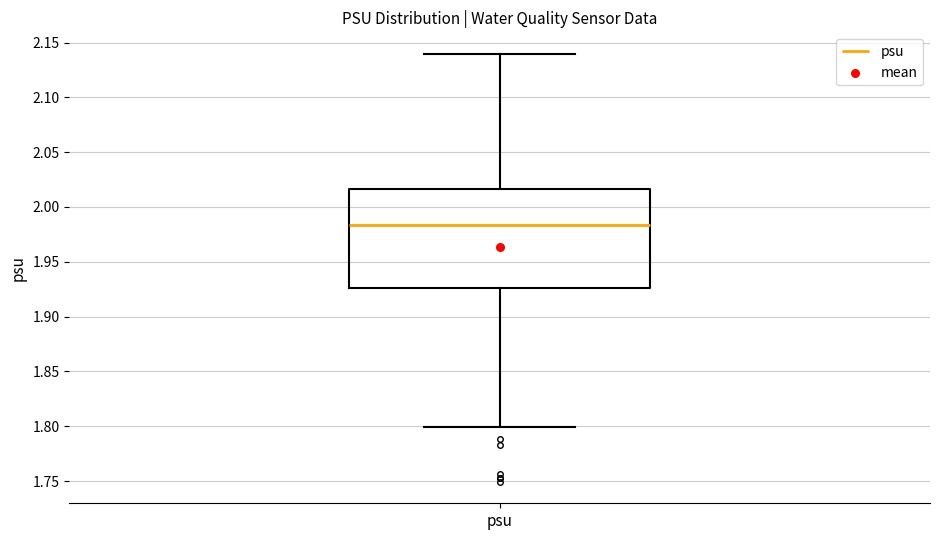

Where does the lower whisker of the box for psu end on the y-axis? The values are not printed on the chart, so give them approximately, as read against the axis.

1.800